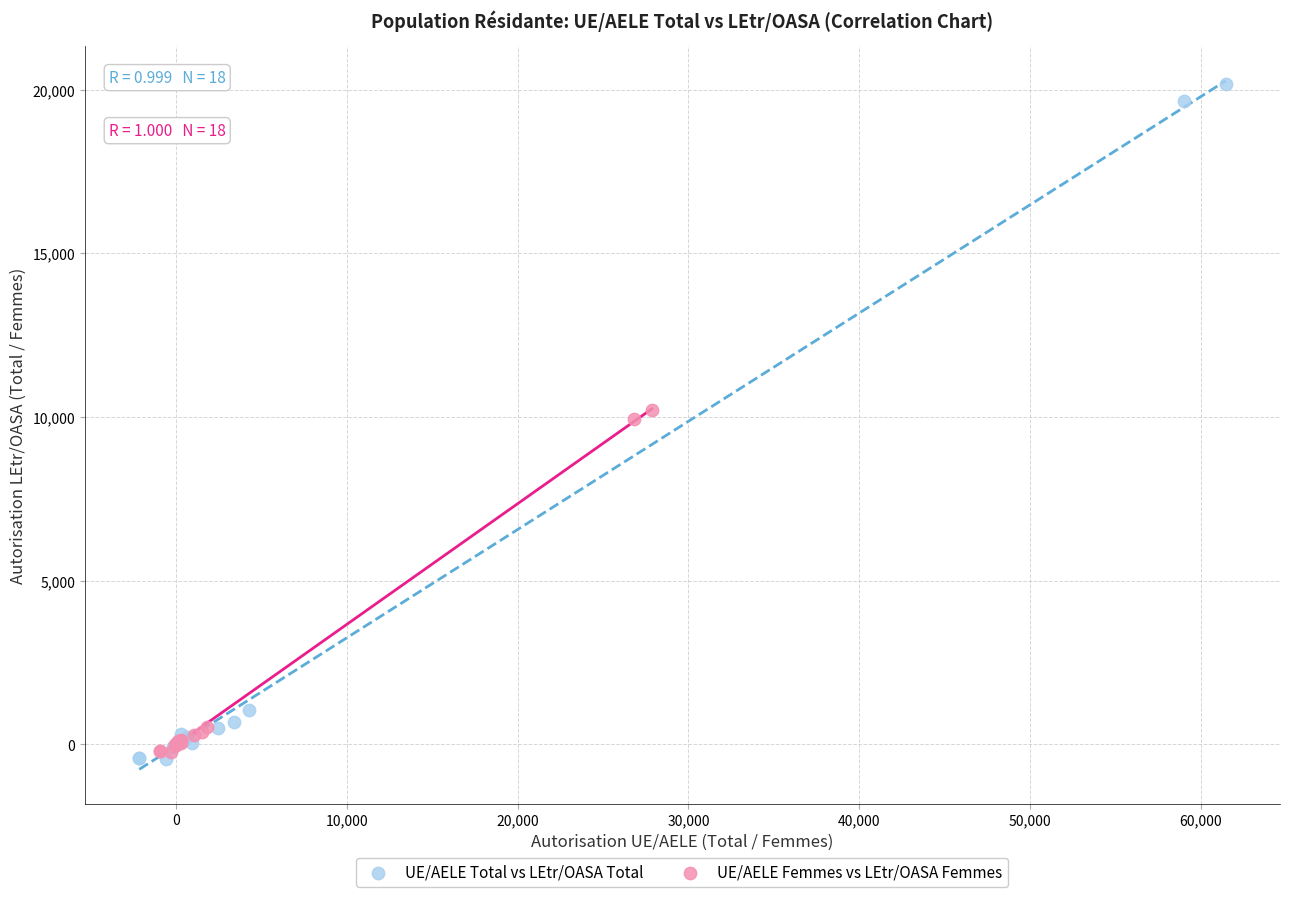

Which series reaches the maximum Y coordinate?

UE/AELE Total vs LEtr/OASA Total